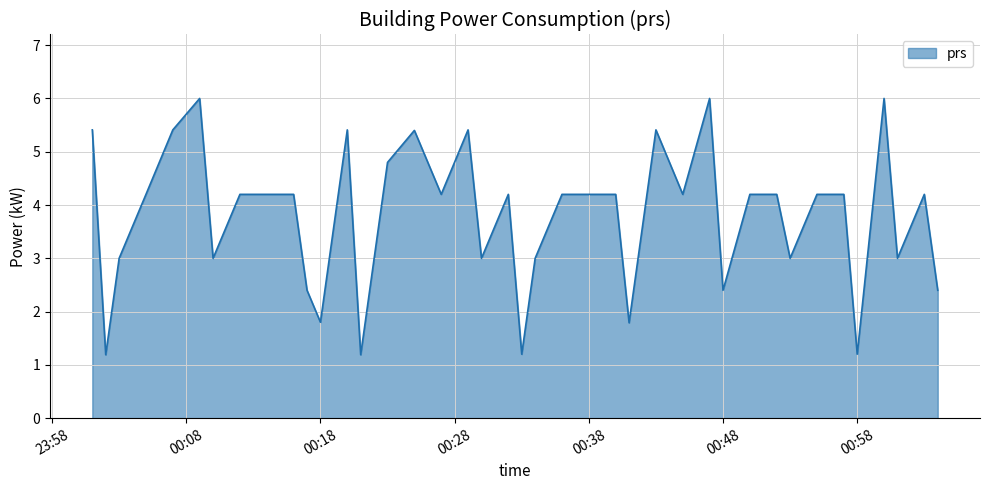

What is the difference between the maximum and minimum values?

4.8